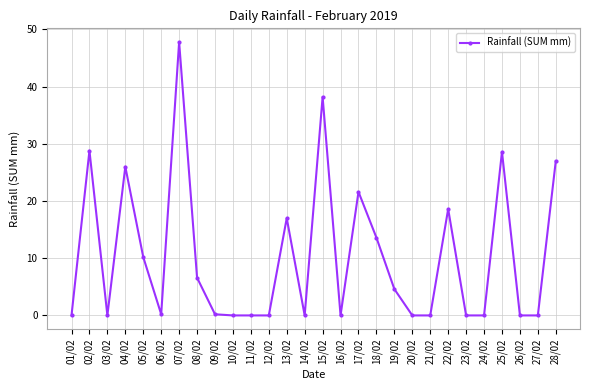

What is the difference between the maximum and minimum values?

47.8